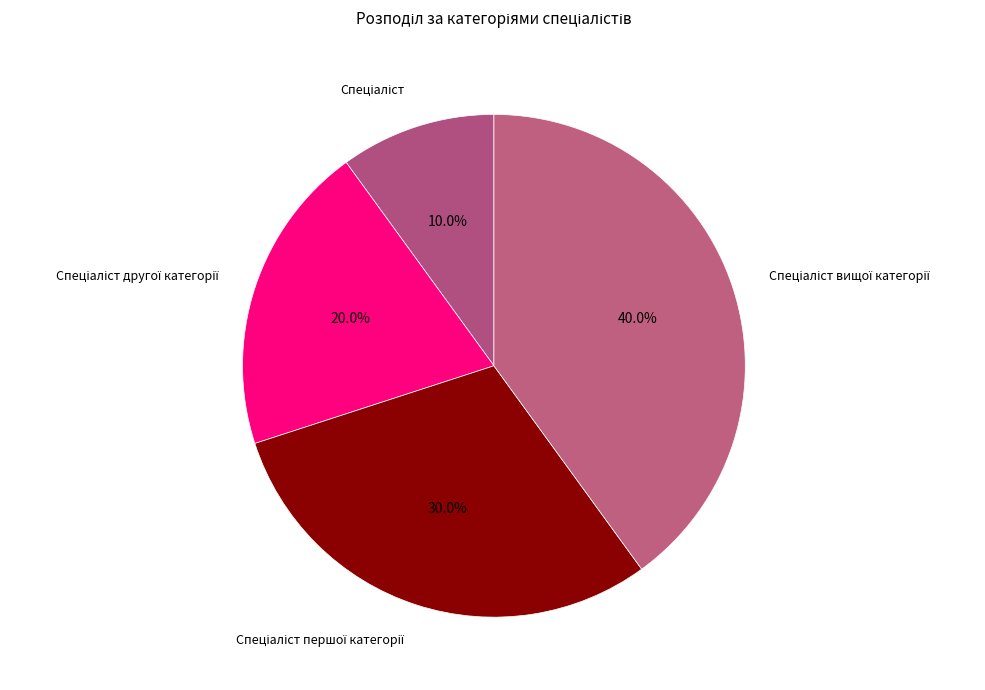

How many slices are in this pie chart?

4